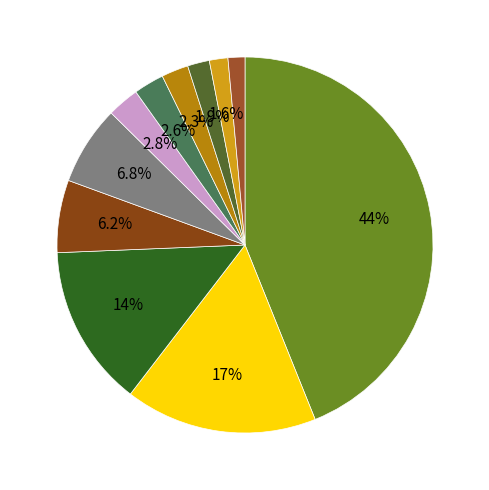

How many segments does this pie chart have?

11